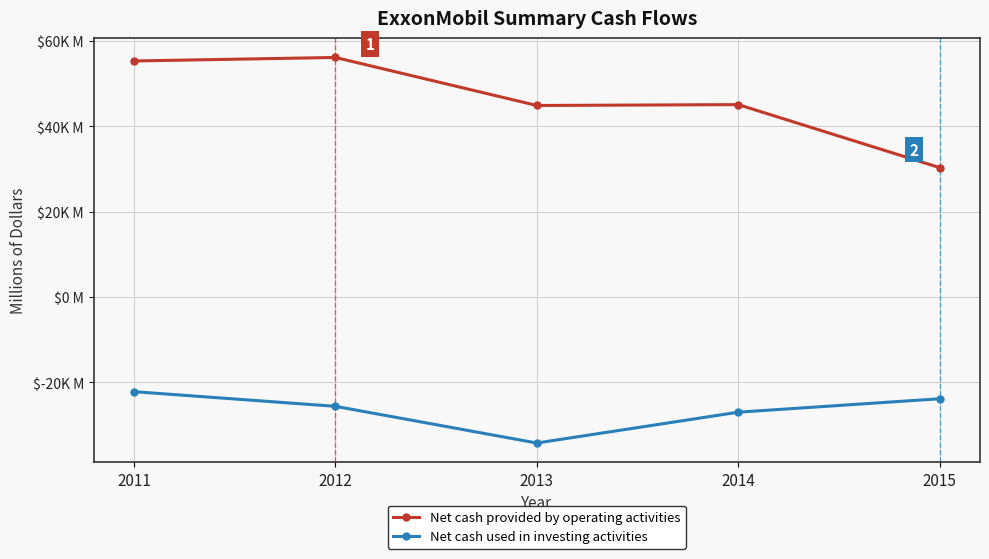

What are all the series names shown in the legend?

Net cash provided by operating activities, Net cash used in investing activities